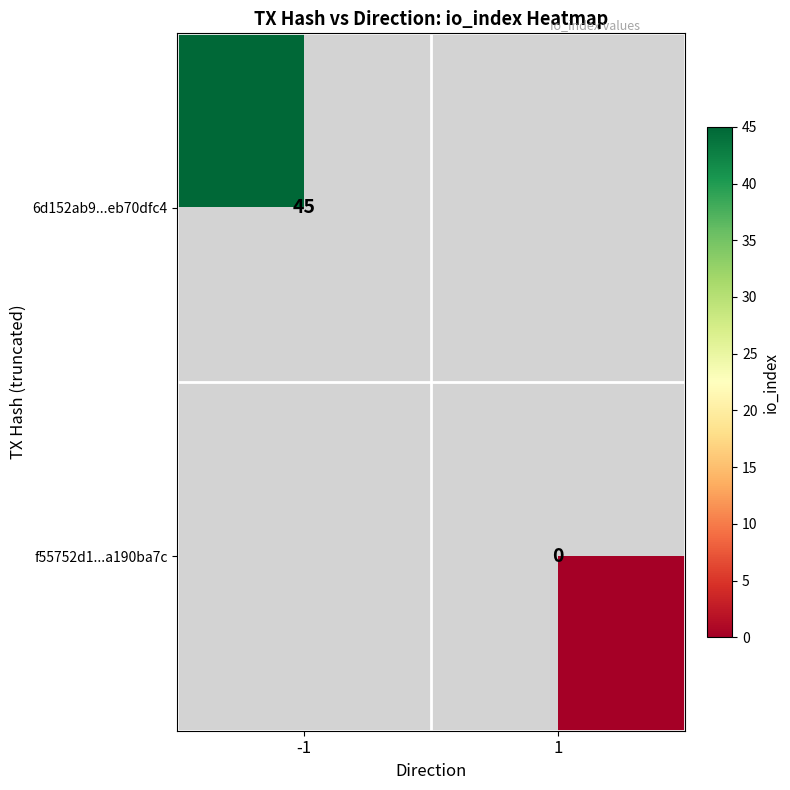

The value of 6d152ab9...eb70dfc4 at -1 is 45. True or false?

True